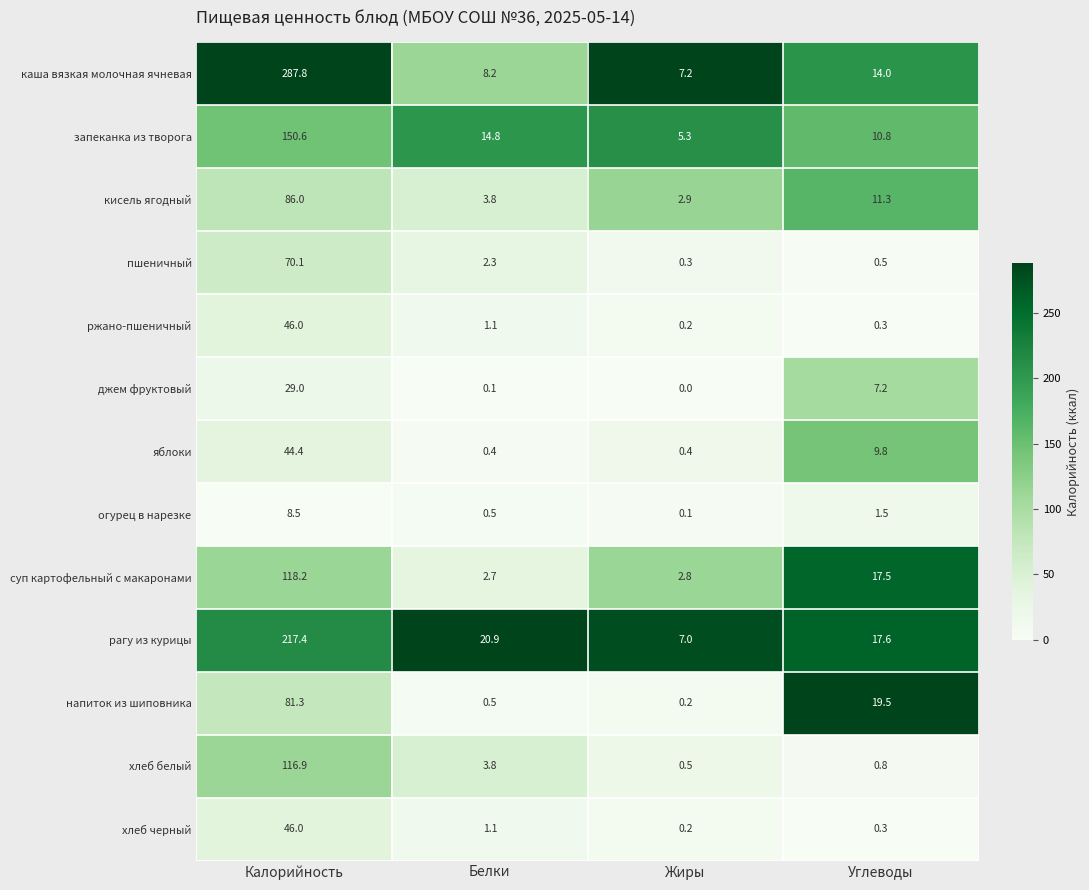

At which category is the sum across all series the highest?

Калорийность